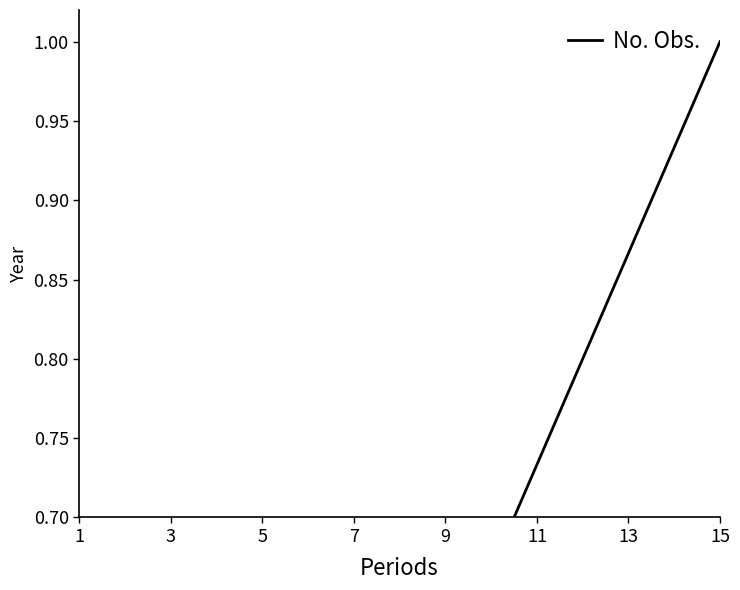

What is the maximum value shown in the chart?

1.0